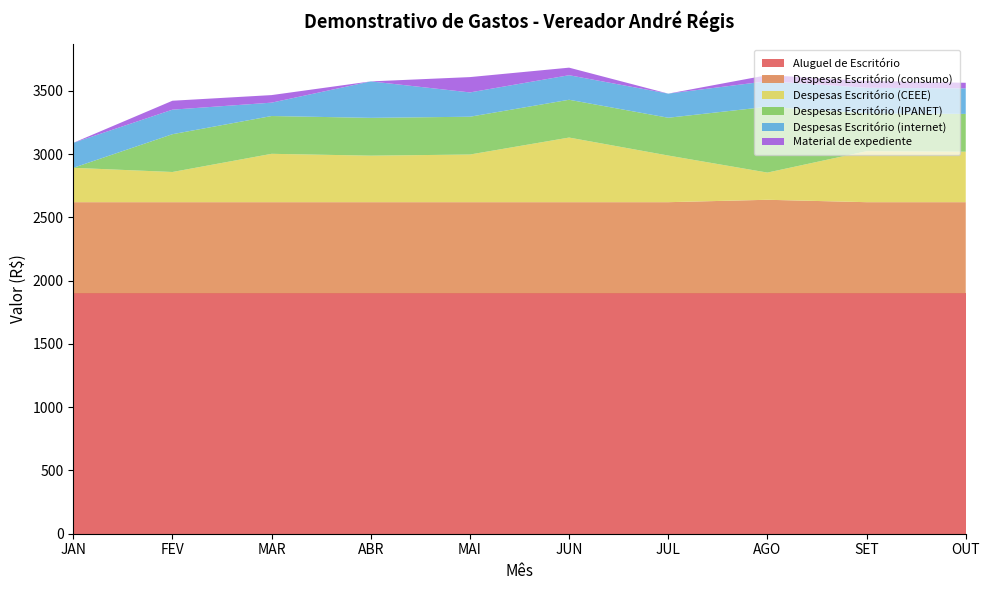

Reading right to left, transcribe all the data shown in this chart.

Aluguel de Escritório: OUT=1900.0	SET=1900.0	AGO=1900.0	JUL=1900.0	JUN=1900.0	MAI=1900.0	ABR=1900.0	MAR=1900.0	FEV=1900.0	JAN=1900.0
Despesas Escritório (consumo): OUT=720.1	SET=720.1	AGO=739.1	JUL=720.1	JUN=720.1	MAI=720.1	ABR=720.1	MAR=720.1	FEV=720.1	JAN=720.1
Despesas Escritório (CEEE): OUT=398.8	SET=402.9	AGO=215.0	JUL=368.6	JUN=510.7	MAI=376.6	ABR=367.7	MAR=382.2	FEV=238.5	JAN=271.6
Despesas Escritório (IPANET): OUT=298.7	SET=298.7	AGO=520.1	JUL=298.7	JUN=298.7	MAI=298.7	ABR=298.7	MAR=298.7	FEV=298.7	JAN=0.0
Despesas Escritório (internet): OUT=202.2	SET=202.2	AGO=202.2	JUL=190.7	JUN=194.0	MAI=192.1	ABR=288.2	MAR=105.7	FEV=194.0	JAN=197.3
Material de expediente: OUT=43.8	SET=54.9	AGO=47.8	JUL=0.0	JUN=59.7	MAI=121.1	ABR=0.0	MAR=59.7	FEV=70.5	JAN=0.0